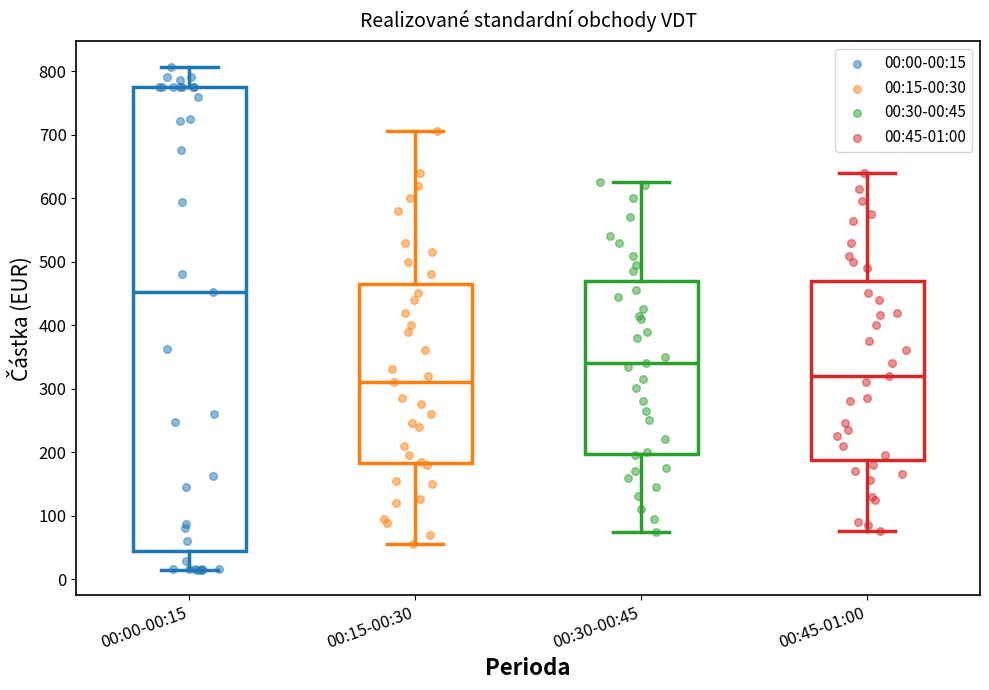

Reading left to right, transcribe this box plot: for each box, give where its median line is, the range the box spans, and where its two whiskers end, as read against the y-axis. The values are not printed on the chart, so give them approximately, as read against the axis.

00:00-00:15: median 450, box 40 to 780, whiskers 20 to 810
00:15-00:30: median 310, box 180 to 470, whiskers 60 to 710
00:30-00:45: median 340, box 200 to 470, whiskers 80 to 630
00:45-01:00: median 320, box 190 to 470, whiskers 80 to 640